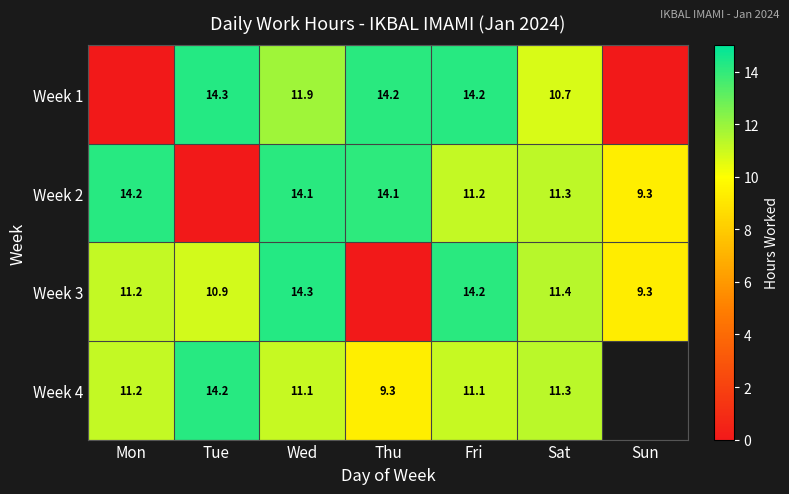

True or false: Week 1 has a value of 2.9 at Thu.

False